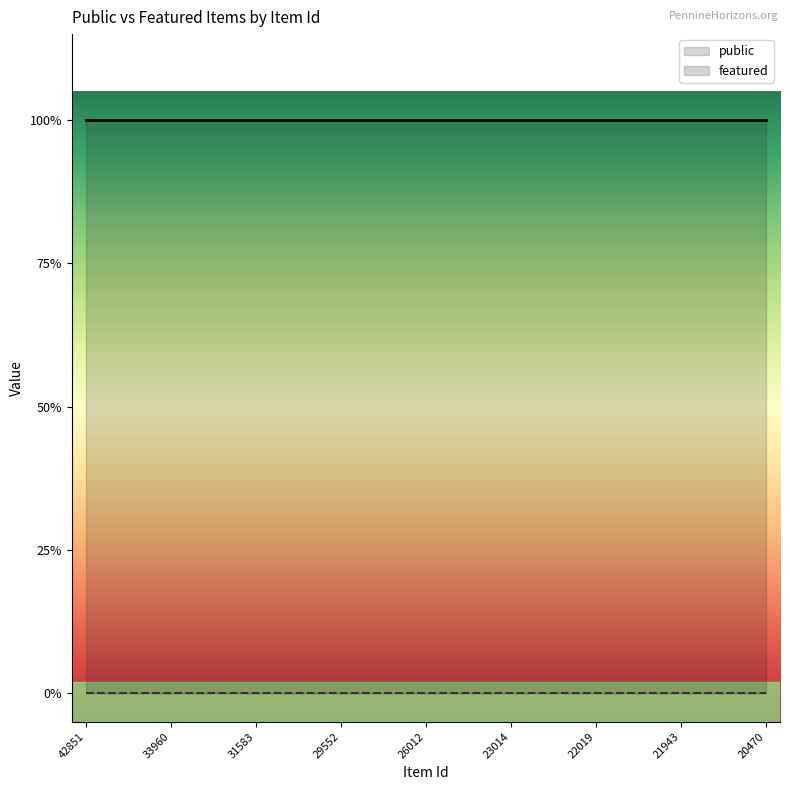

What value does the public series have at 20470?

1